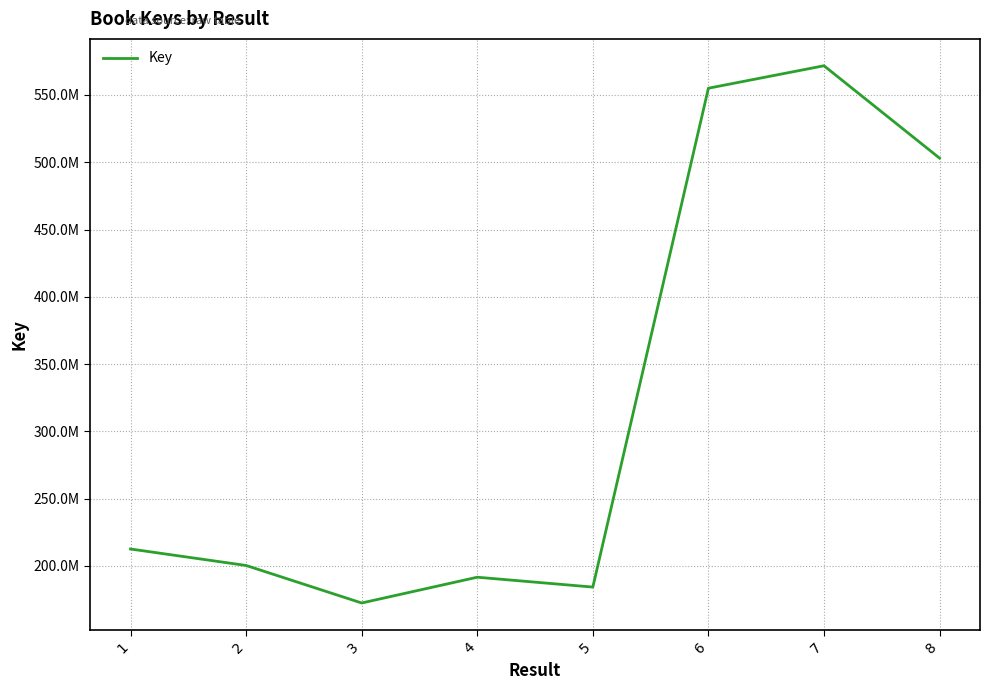

Reading left to right, what are all the values shown in this chart?

212466695	200231593	172337157	191497911	184163661	555032531	571736337	503053584